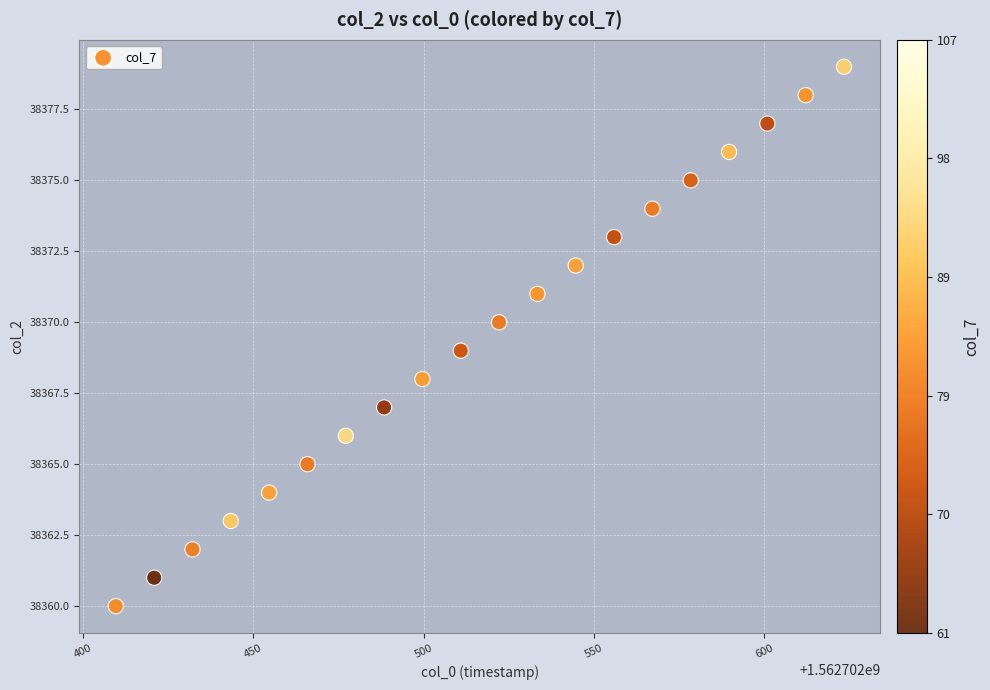

What is the range of Y values (max minus min)?

19